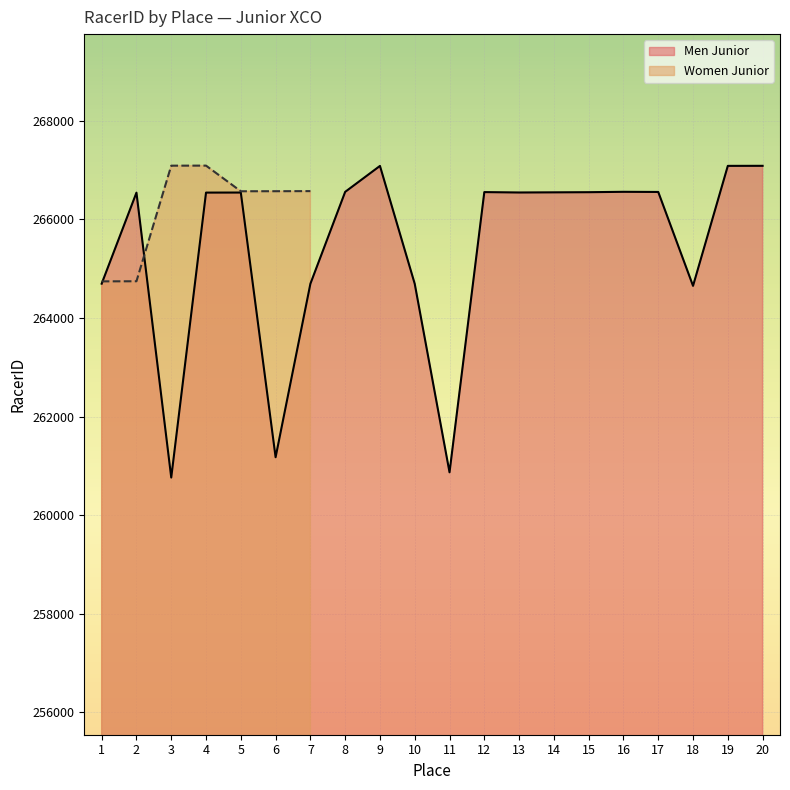

At which label does the data first exceed 266544?

8